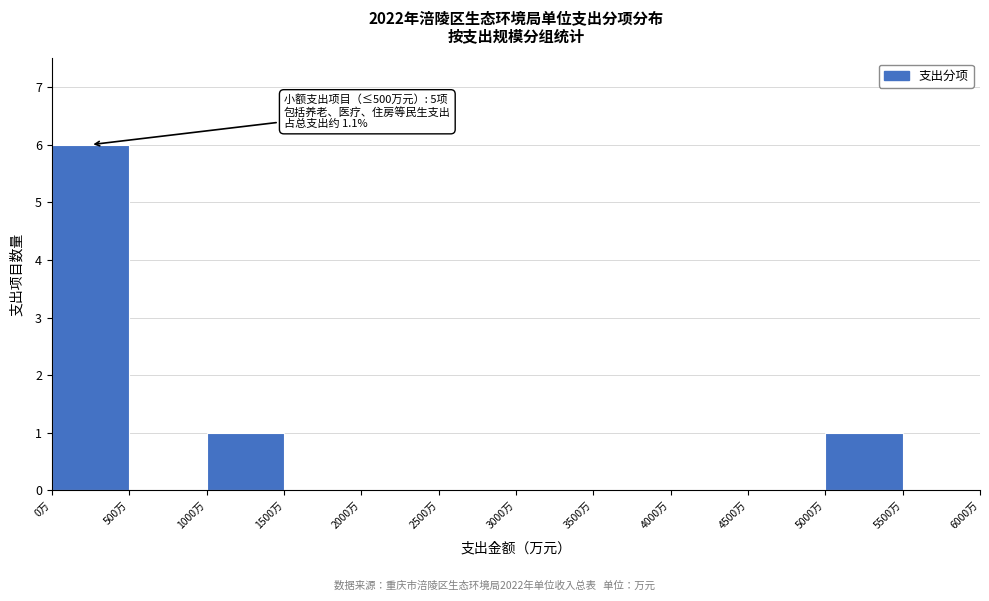

Over which range of the x-axis is the bar tallest?

0 to 500